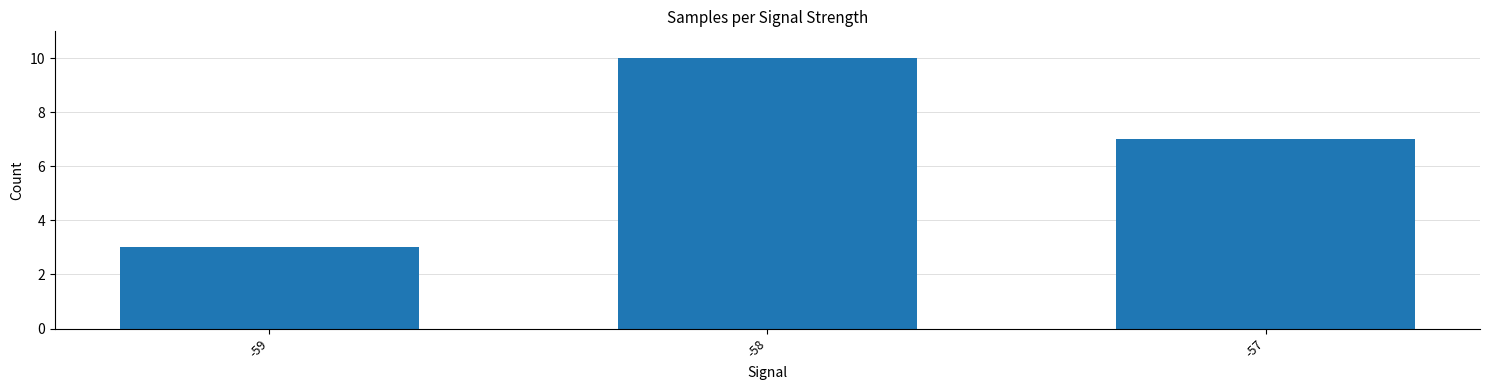

Reading right to left, transcribe all the data shown in this chart.

-57=7	-58=10	-59=3